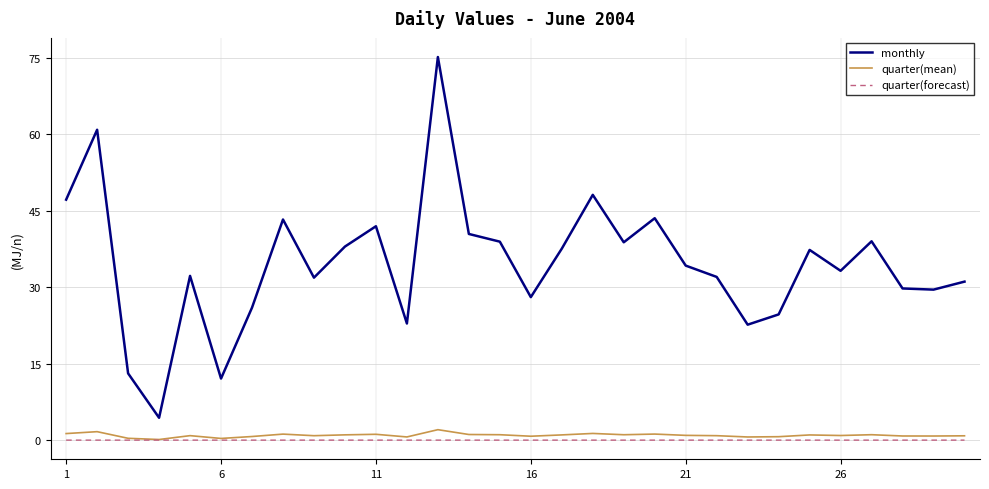

What is the average value of the monthly series?

34.6